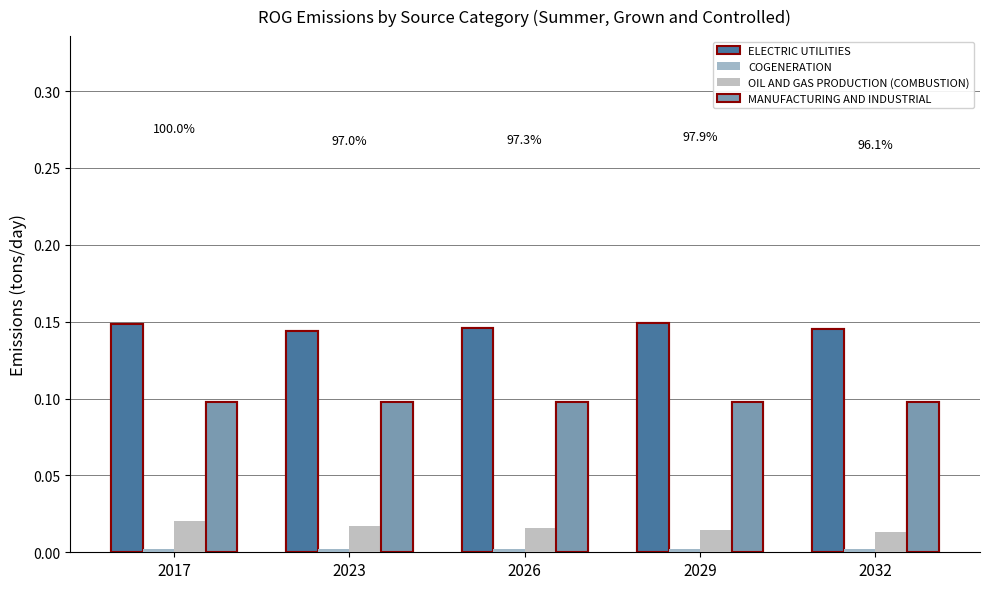

How many bars are there in each group?

4